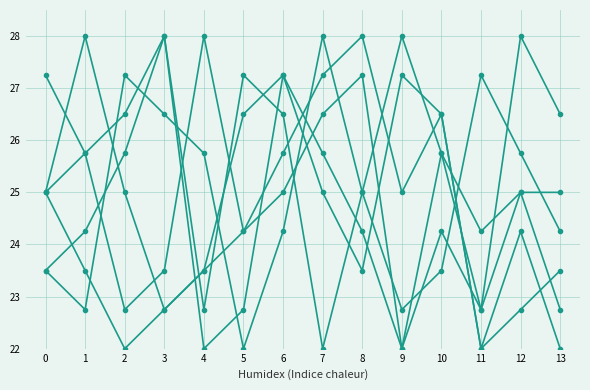

How many series are shown in this chart?

6